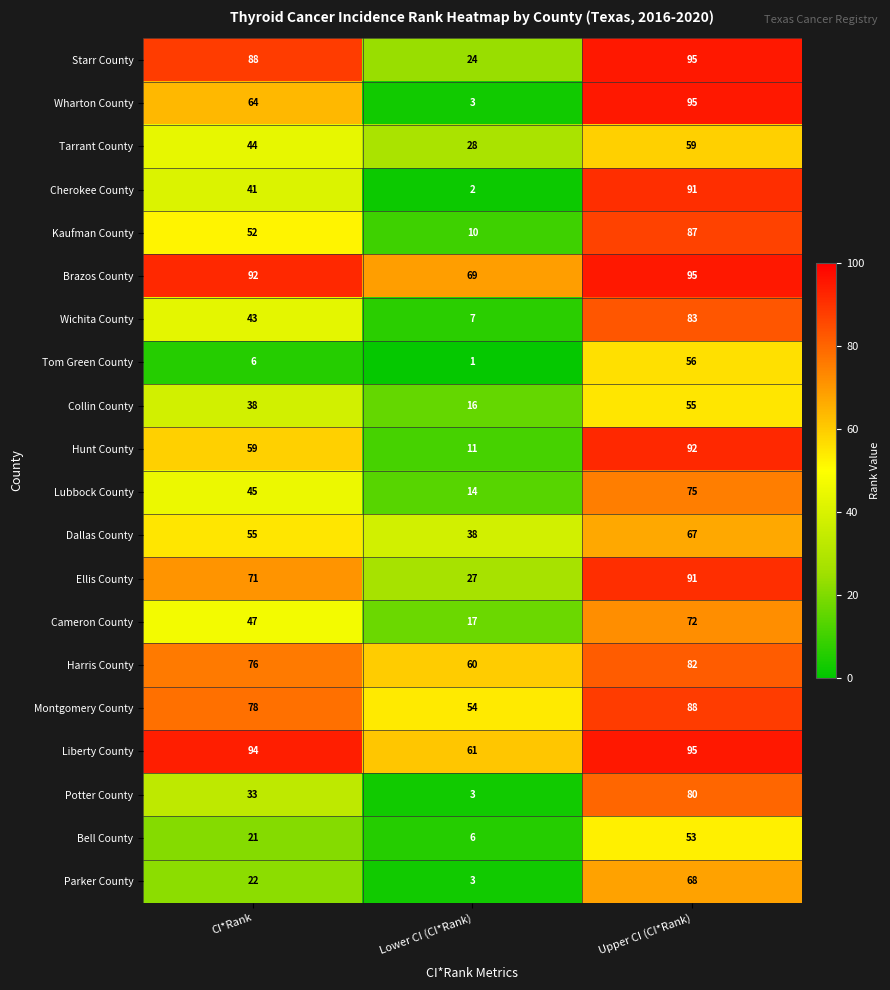

Which series has the widest spread of values?

Wharton County